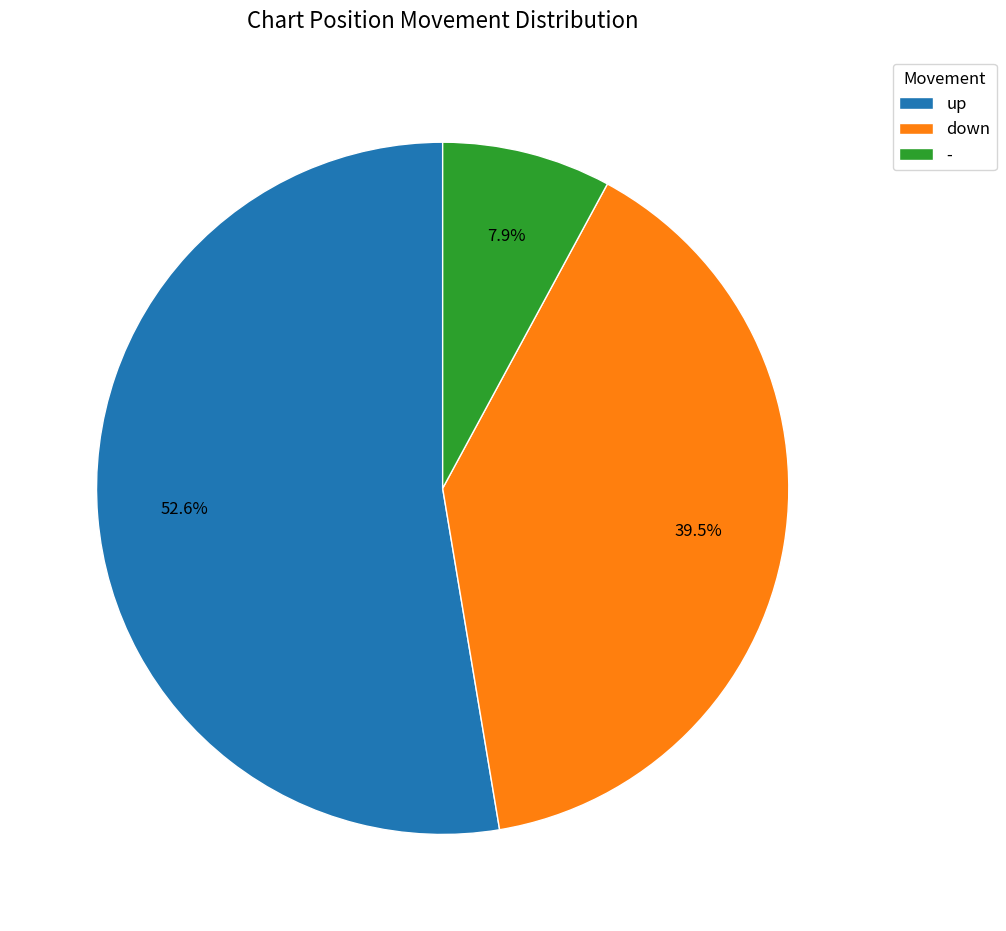

To the nearest percent, what percentage of the pie is up?

53%